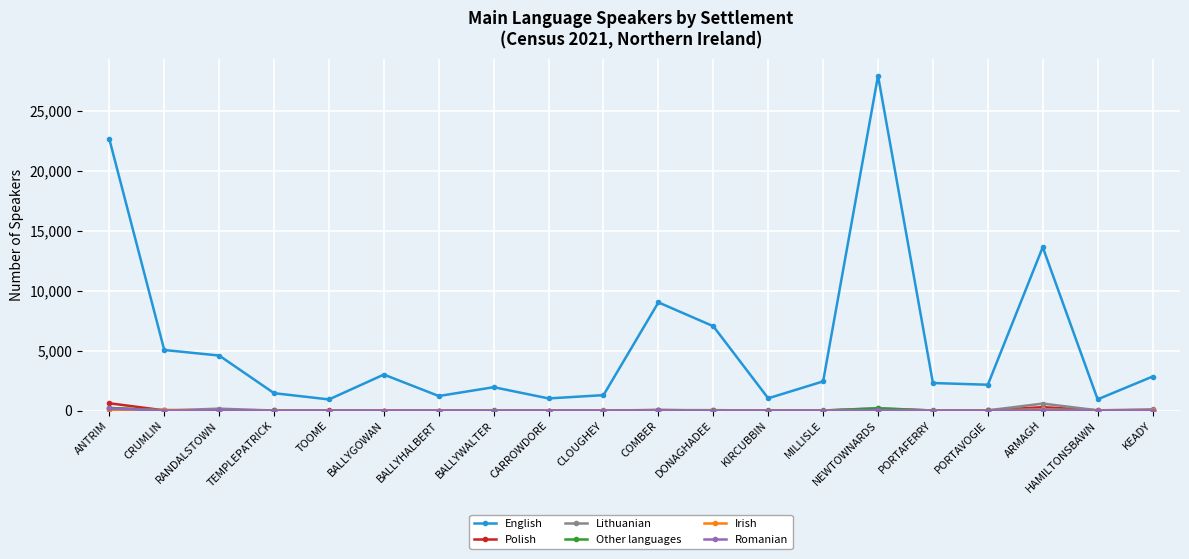

What is the label of the 16th point from the left?

PORTAFERRY